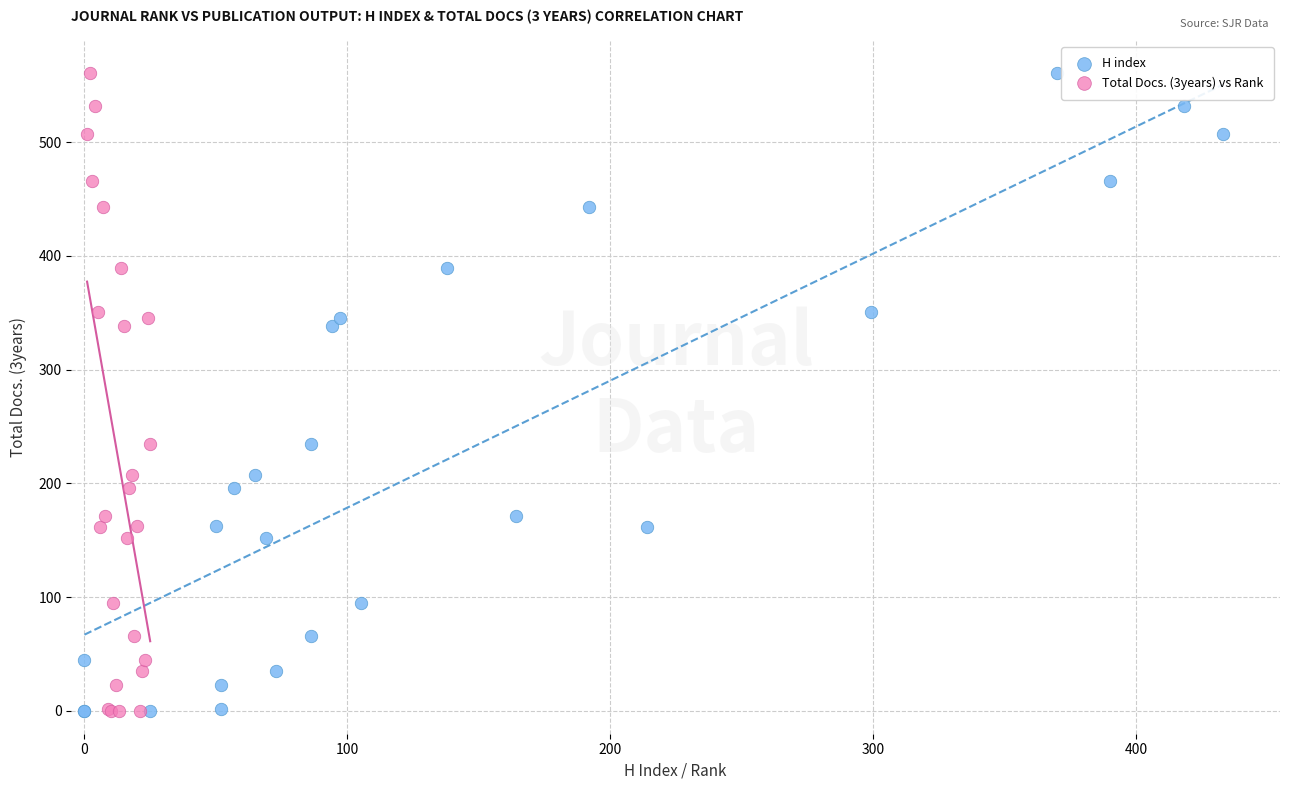

What are all the series names shown in the legend?

H index, Total Docs. (3years) vs Rank